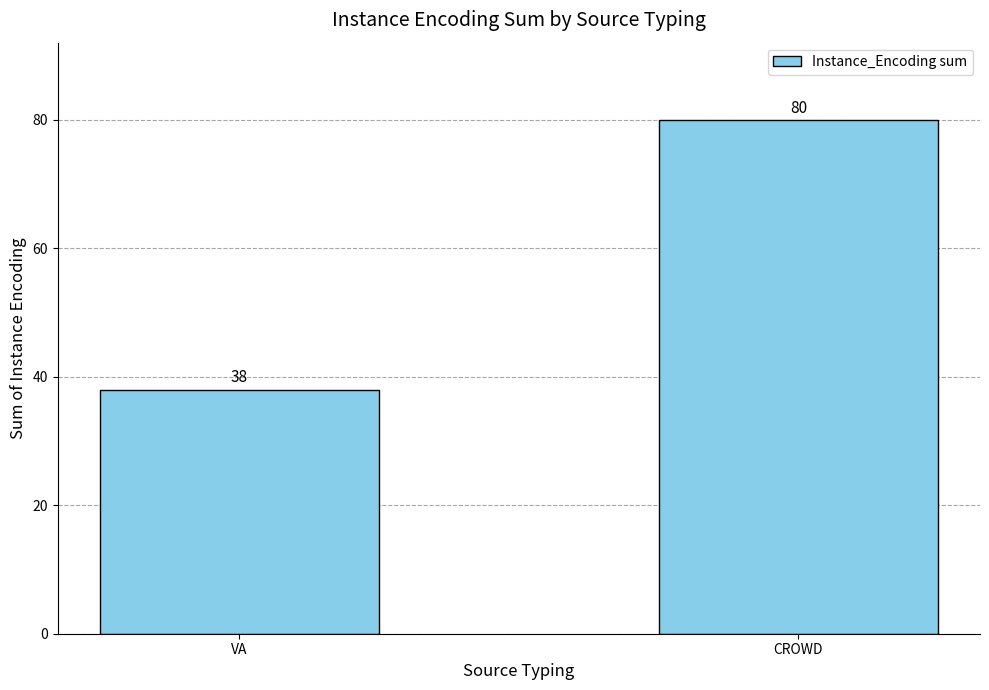

Which category has the highest value across all series?

CROWD